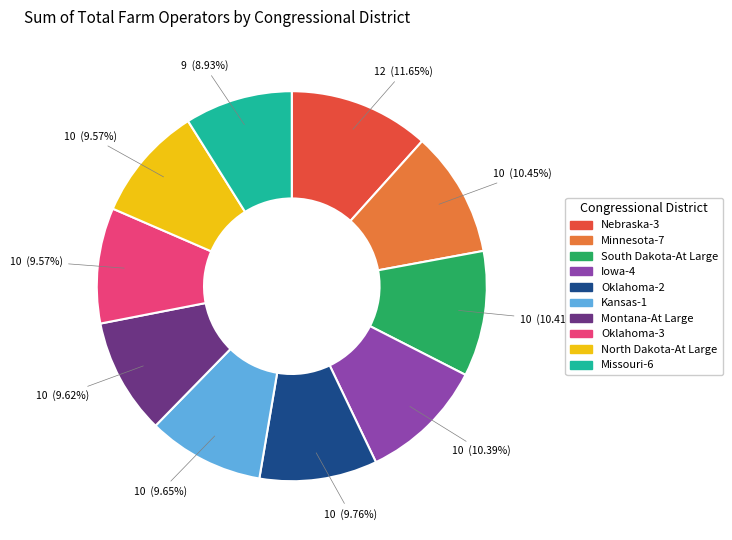

To the nearest percent, what is the average slice percentage?

10%